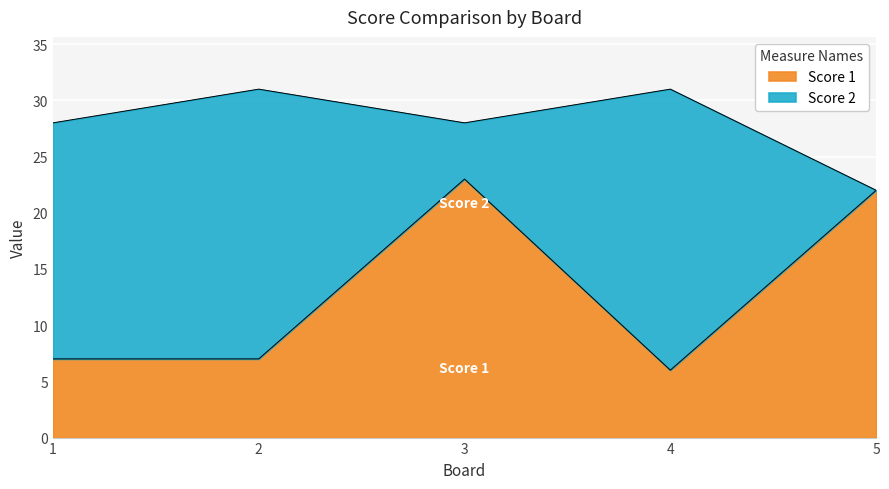

Is it true that the value at 4 is 4?

False